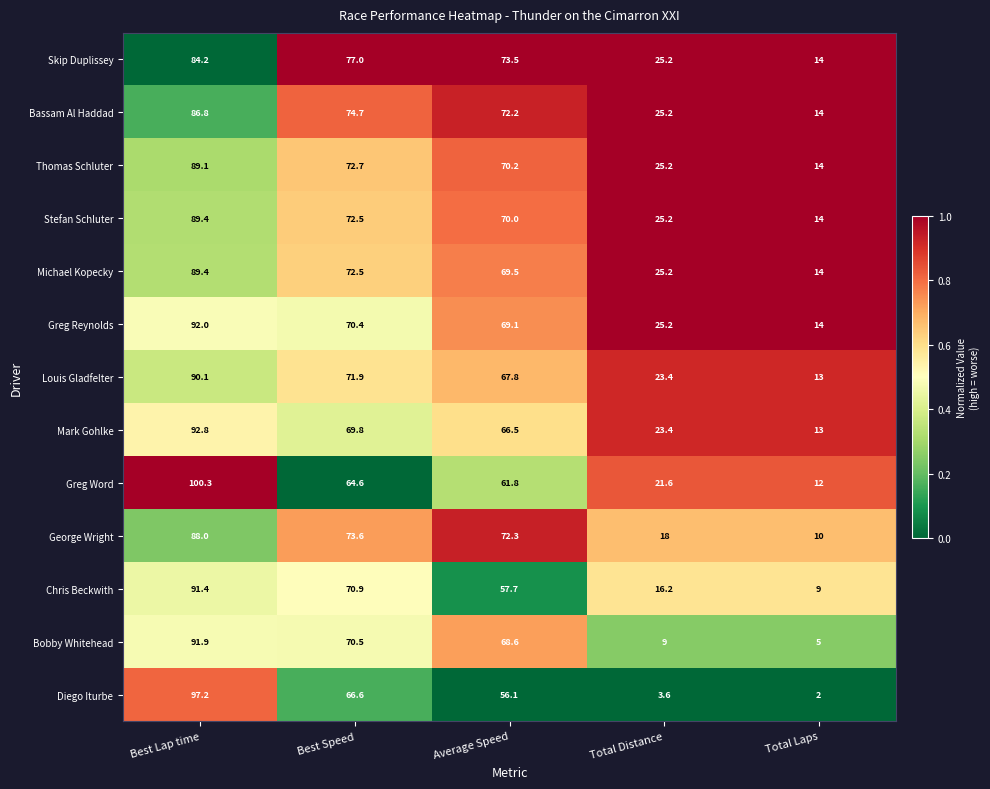

What is the difference between the second highest and second lowest values in the Chris Beckwith series?

54.7